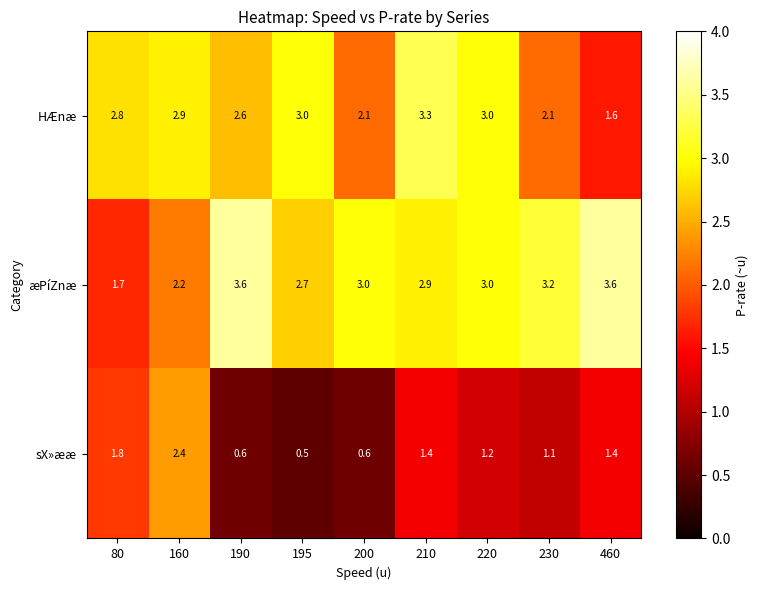

List the series in order of their overall mean, highest first.

æPíZnæ, HÆnæ, sX»ææ